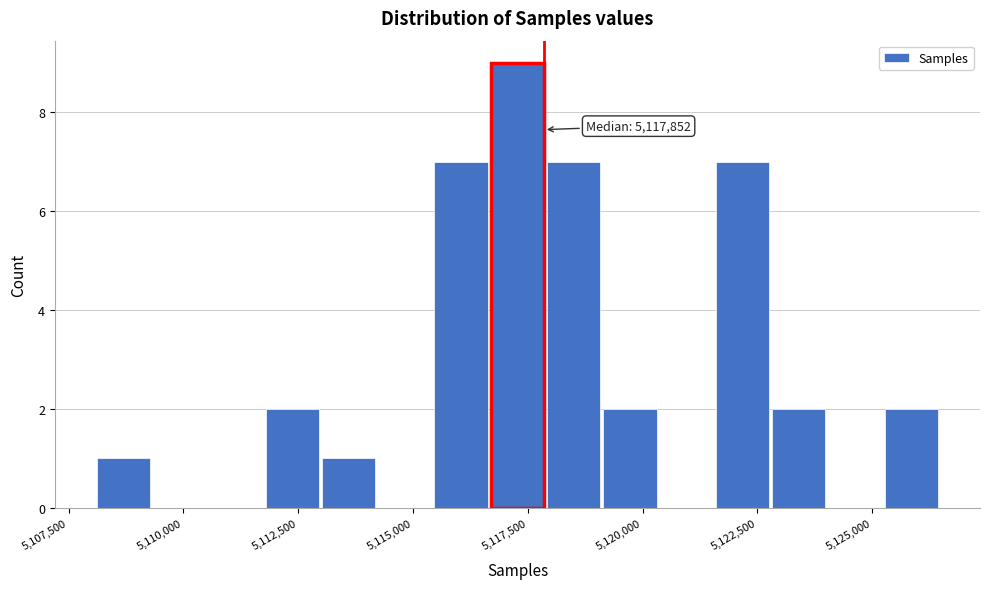

Around what value on the x-axis is the tallest bar? Give the approximate position of its centre, as read against the axis.

5117500